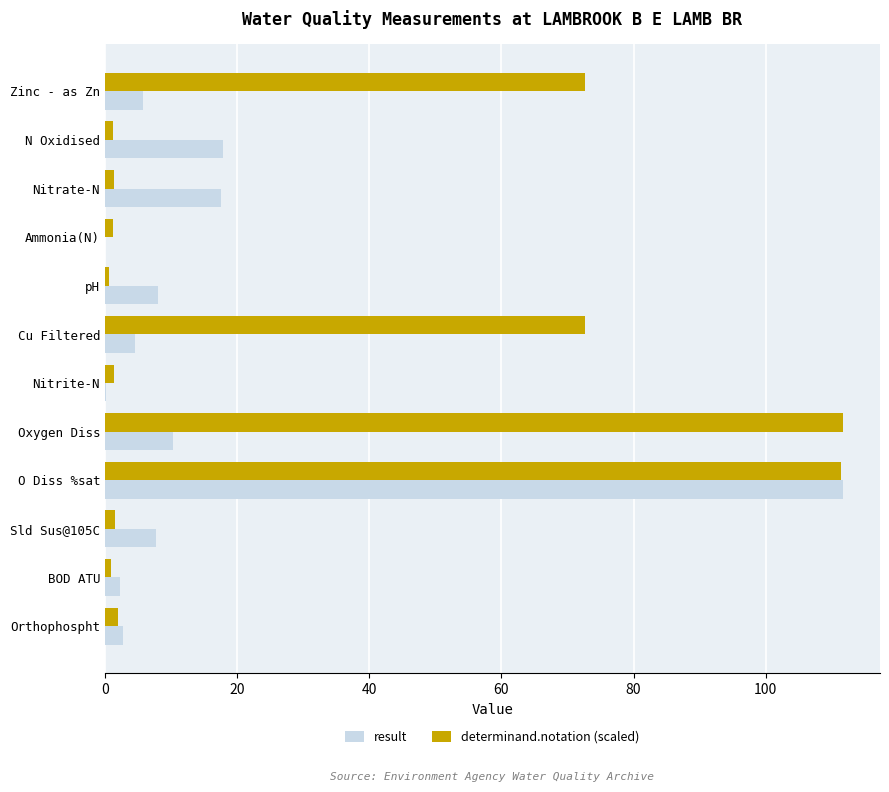

What is the greatest value displayed?

111.7